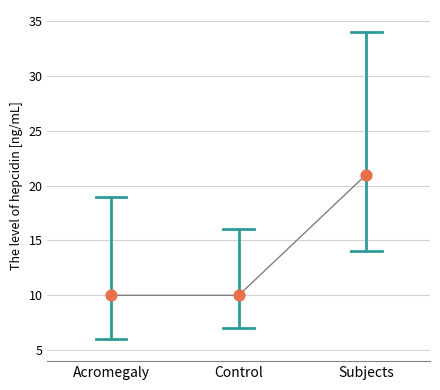

What is the ratio of the value at Acromegaly to the value at Subjects?

0.5